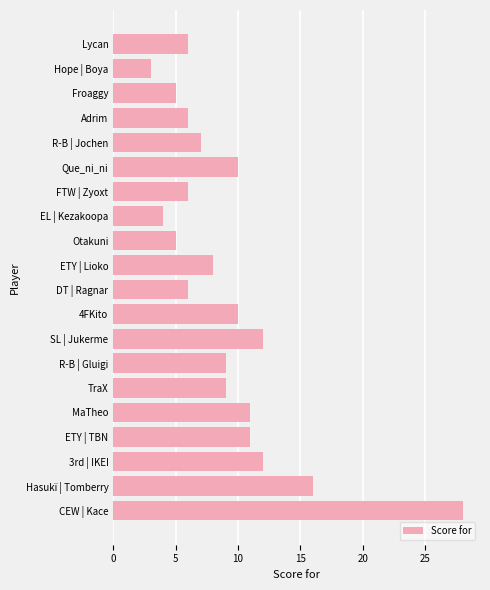

The value at ETY | TBN is 17. True or false?

False